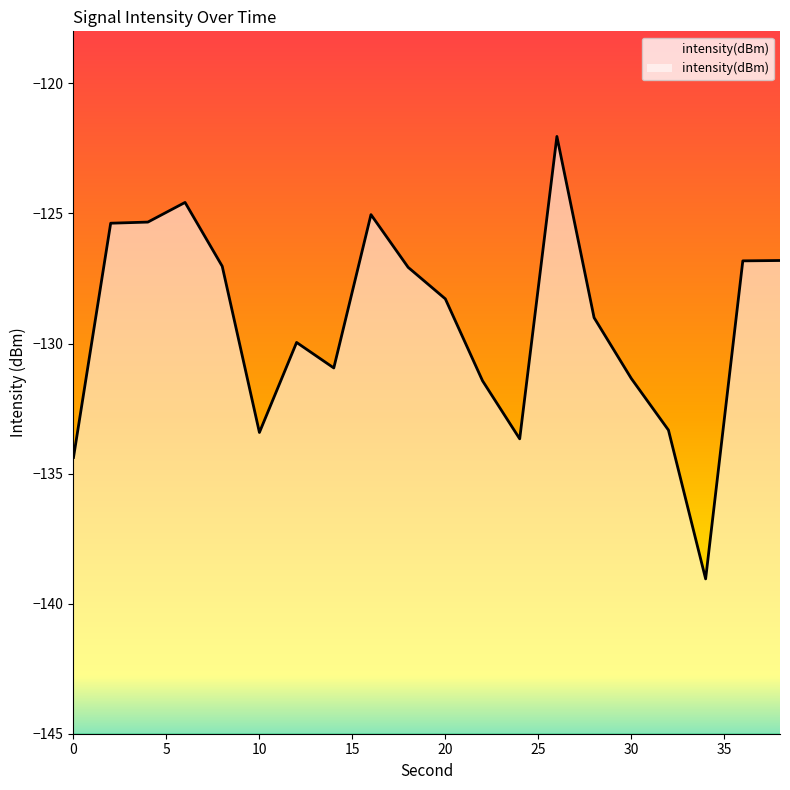

Is it true that the value at 26 is -201.4?

False